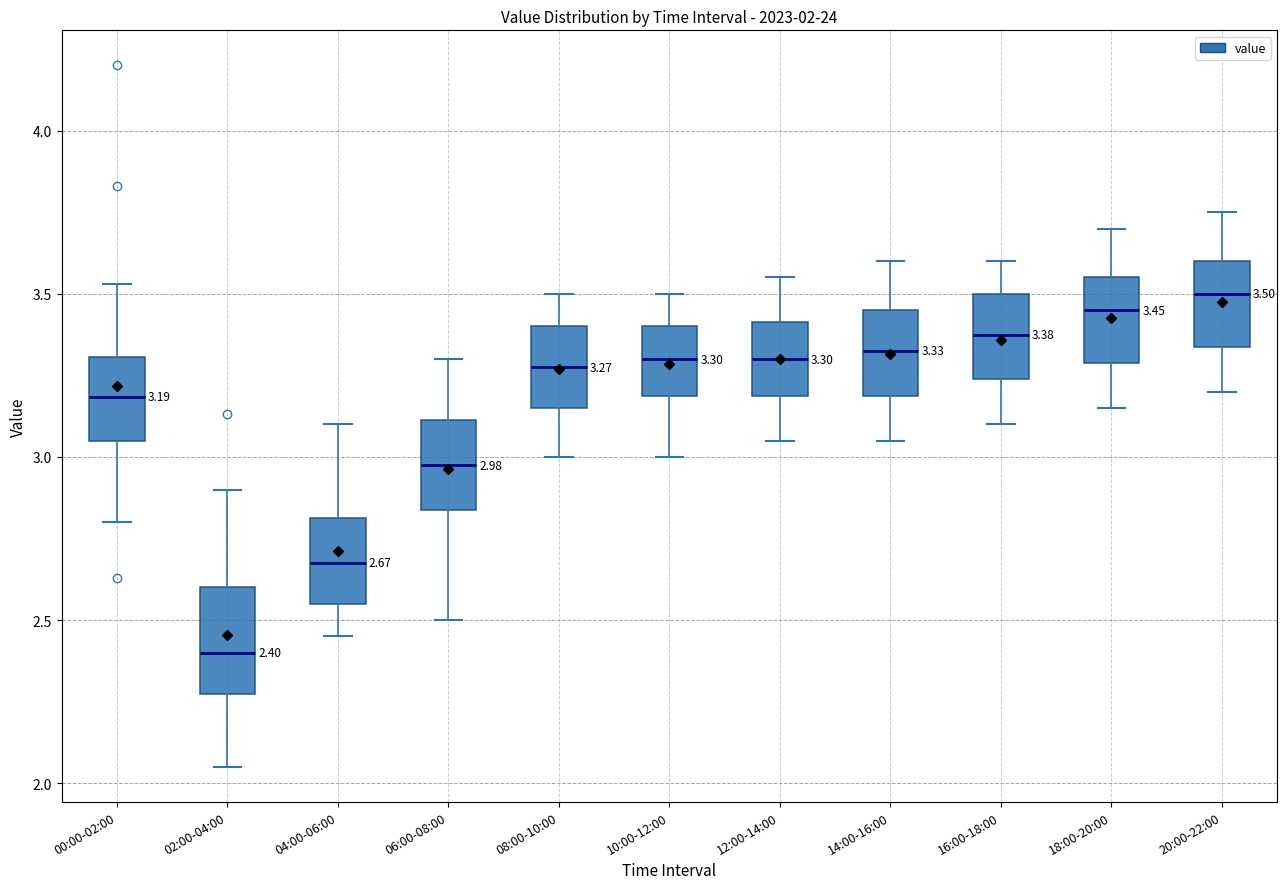

Comparing the boxes themselves (not the whiskers), which one is the tallest?

02:00-04:00